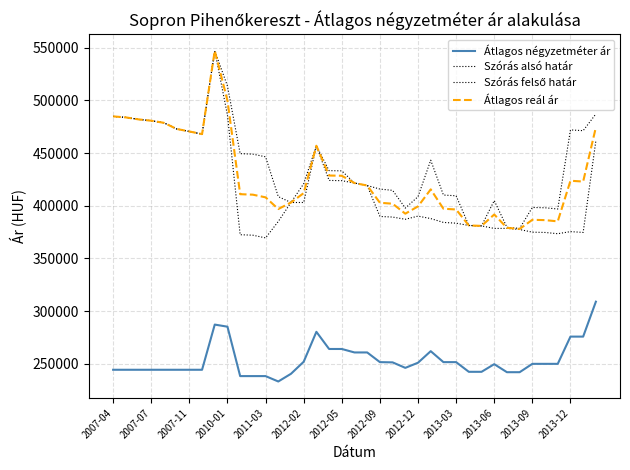

What is the difference between the second highest and minimum values in the Átlagos négyzetméter ár series?

53965